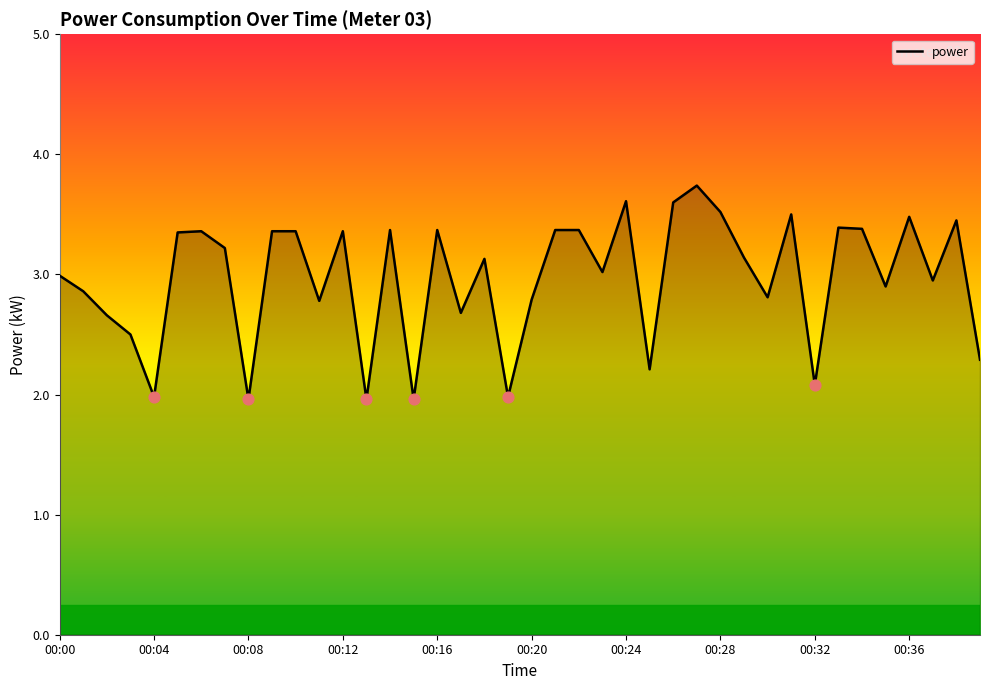

What is the difference between the maximum and minimum values?

1.8